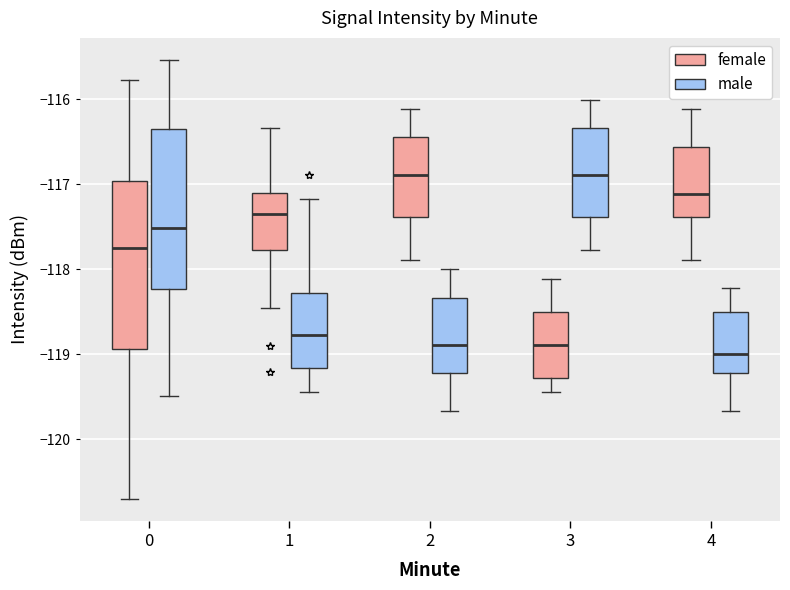

Reading left to right, transcribe this box plot: for each box, give where its median line is, the range the box spans, and where its two whiskers end, as read against the y-axis. The values are not printed on the chart, so give them approximately, as read against the axis.

0 (female): median -117.8, box -118.9 to -117.0, whiskers -120.7 to -115.8
0 (male): median -117.5, box -118.2 to -116.4, whiskers -119.5 to -115.5
1 (female): median -117.3, box -117.8 to -117.1, whiskers -118.5 to -116.3
1 (male): median -118.8, box -119.2 to -118.3, whiskers -119.4 to -117.2
2 (female): median -116.9, box -117.4 to -116.4, whiskers -117.9 to -116.1
2 (male): median -118.9, box -119.2 to -118.3, whiskers -119.7 to -118.0
3 (female): median -118.9, box -119.3 to -118.5, whiskers -119.4 to -118.1
3 (male): median -116.9, box -117.4 to -116.3, whiskers -117.8 to -116.0
4 (female): median -117.1, box -117.4 to -116.6, whiskers -117.9 to -116.1
4 (male): median -119.0, box -119.2 to -118.5, whiskers -119.7 to -118.2